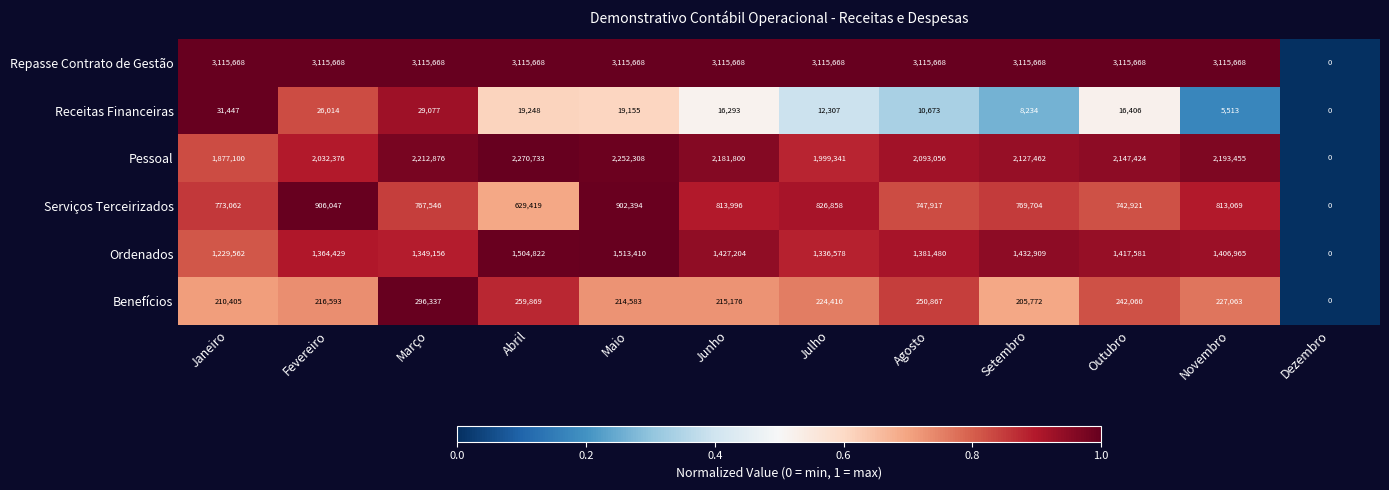

What is the sum of all Repasse Contrato de Gestão values?

34272348